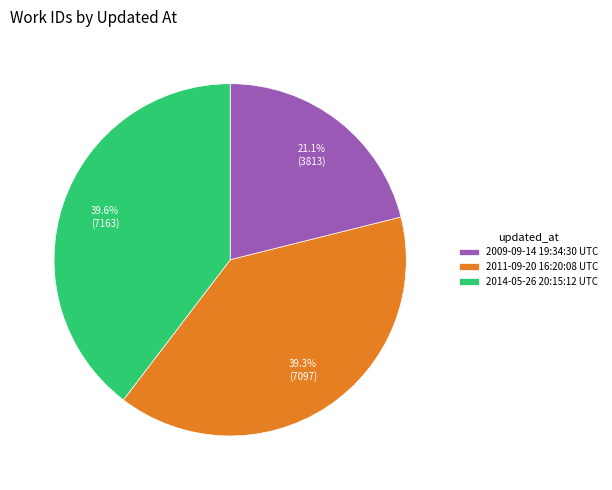

Is it true that 2009-09-14 19:34:30 UTC is 21% of the pie?

True